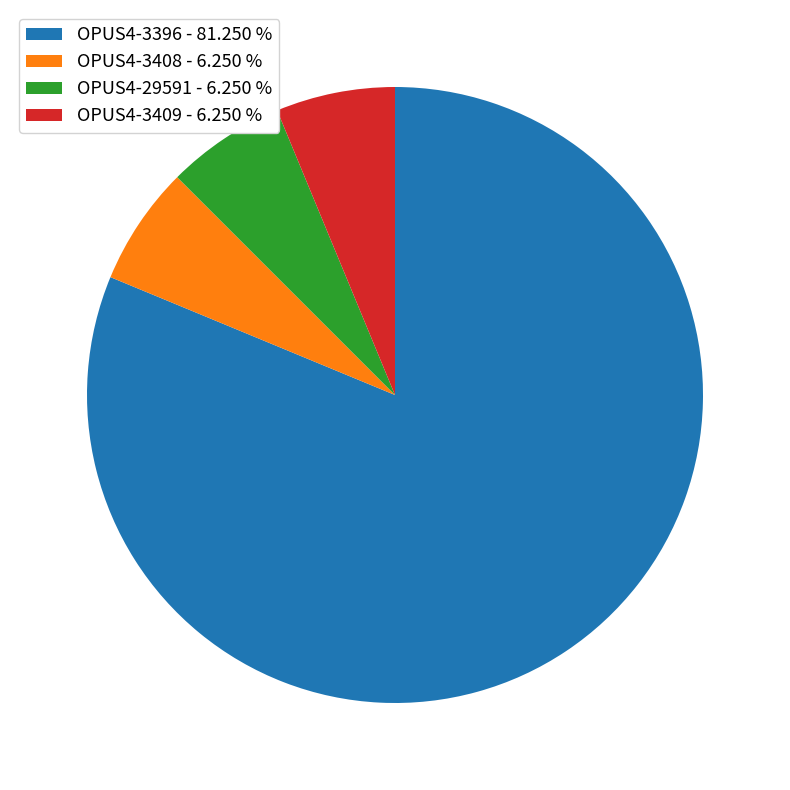

The OPUS4-29591 slice represents 6% of the pie. True or false?

True